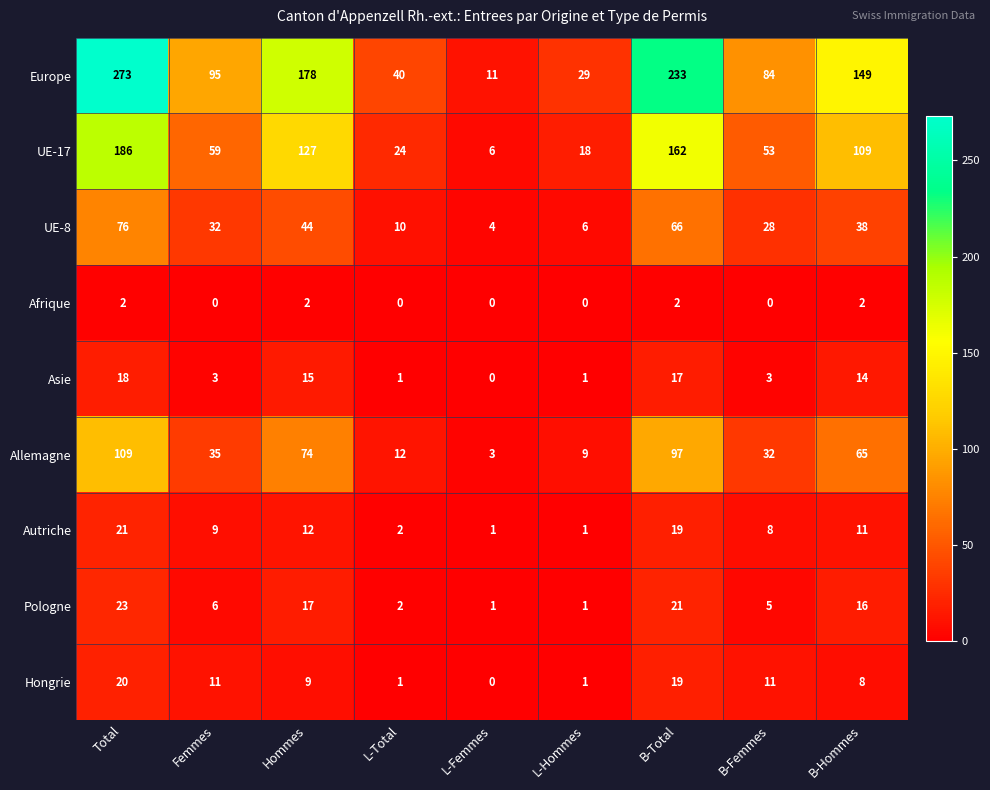

Which series has the largest range (max minus min)?

Europe